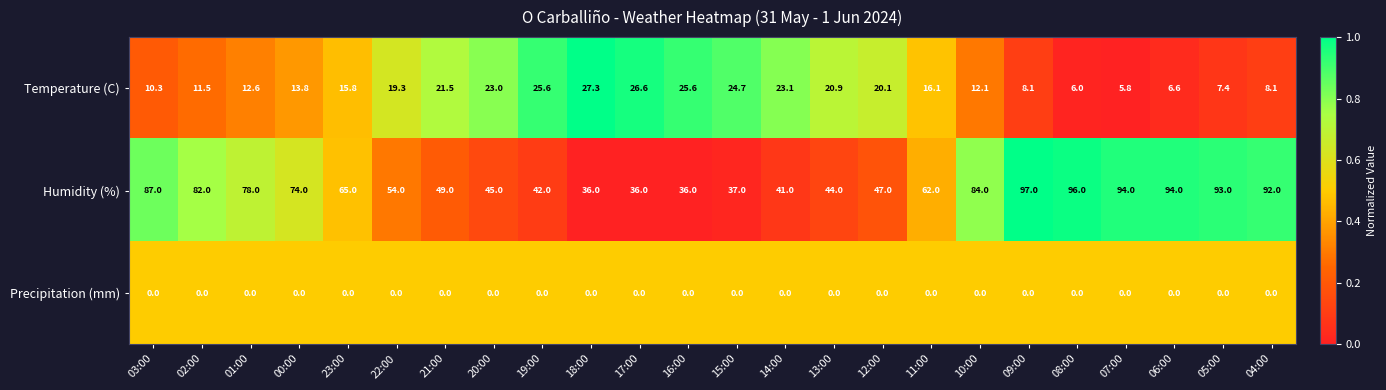

Read the Temperature (C) value at 22:00.

19.3